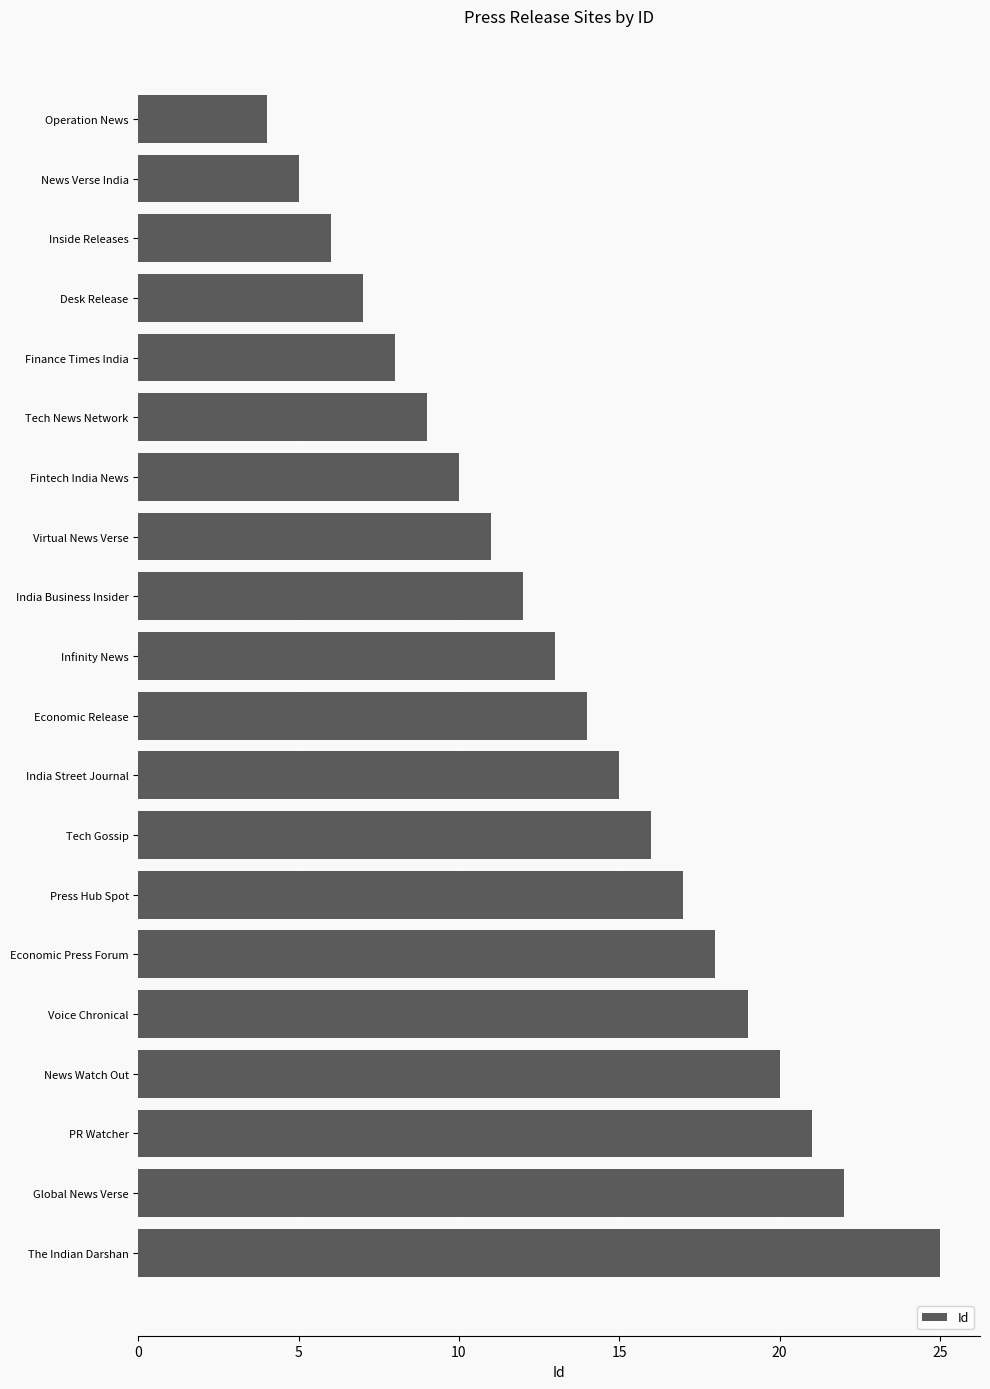

What is the difference between the values at Press Hub Spot and PR Watcher?

4